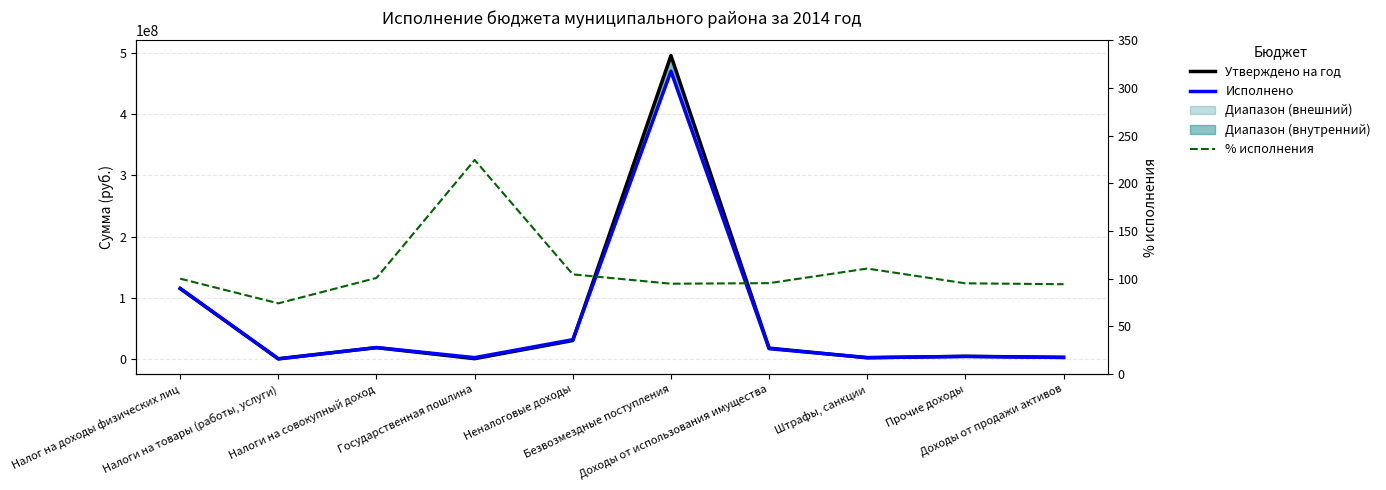

How many lines are shown in the chart?

3